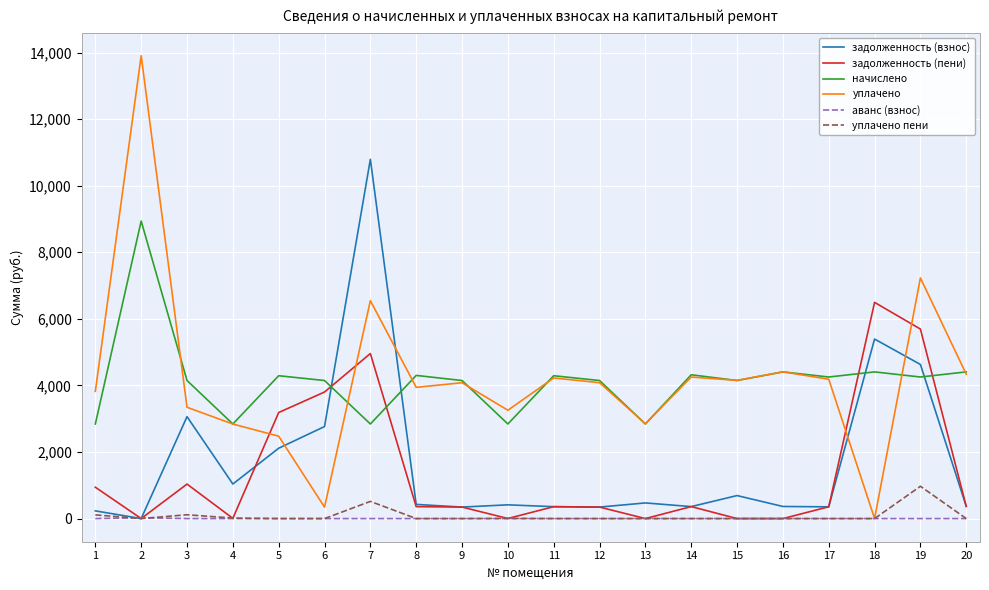

What is the difference between the maximum and minimum values in the начислено series?

6096.0